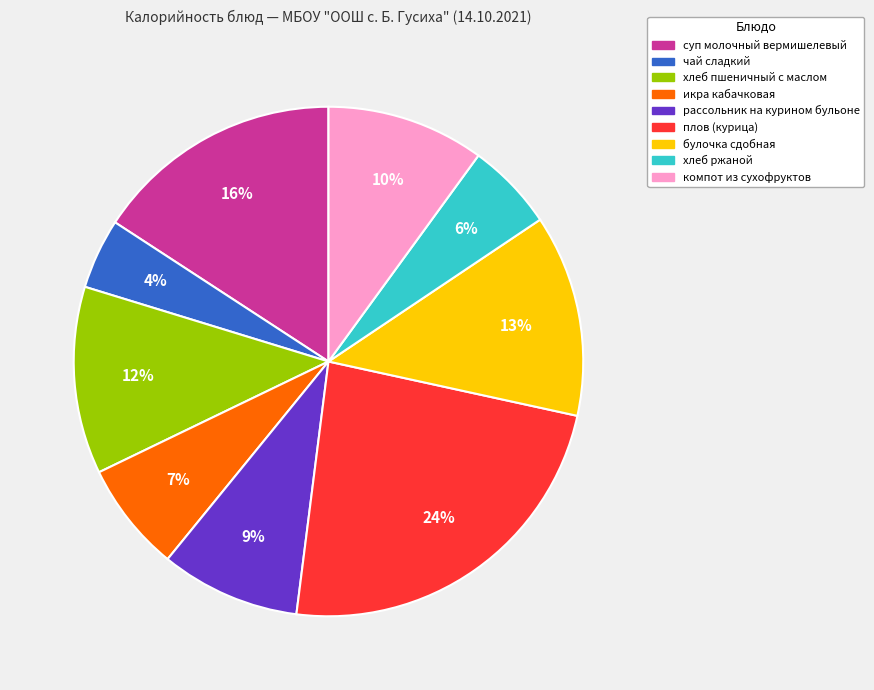

Is it true that плов (курица) is 24% of the pie?

True